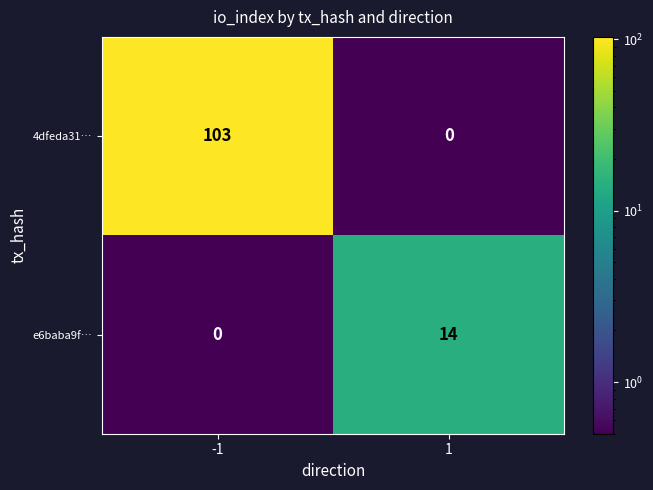

What is the maximum value shown in the chart?

103